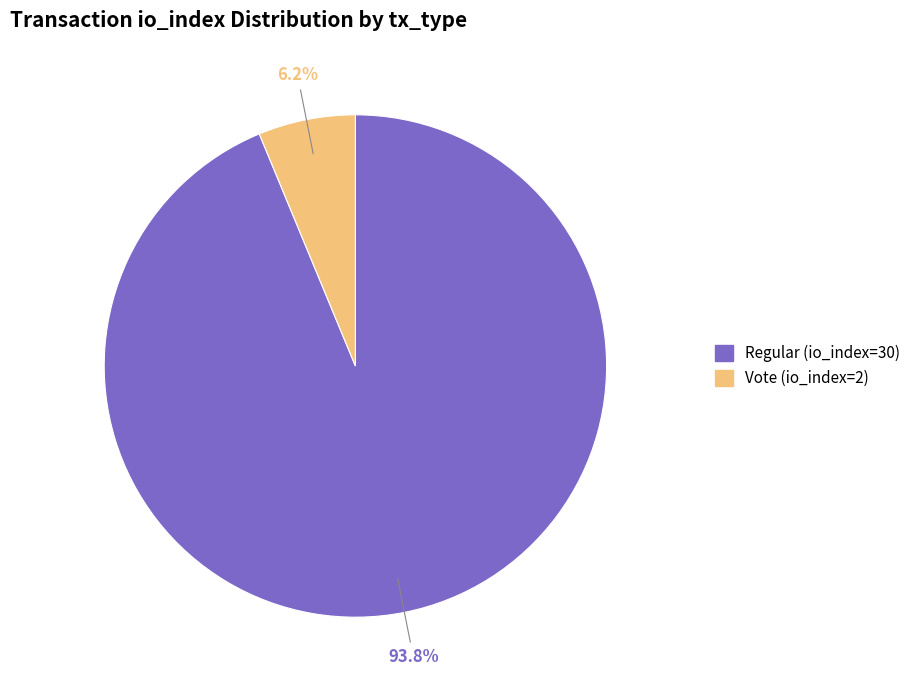

Rank the categories by value from highest to lowest.

Regular (io_index=30), Vote (io_index=2)